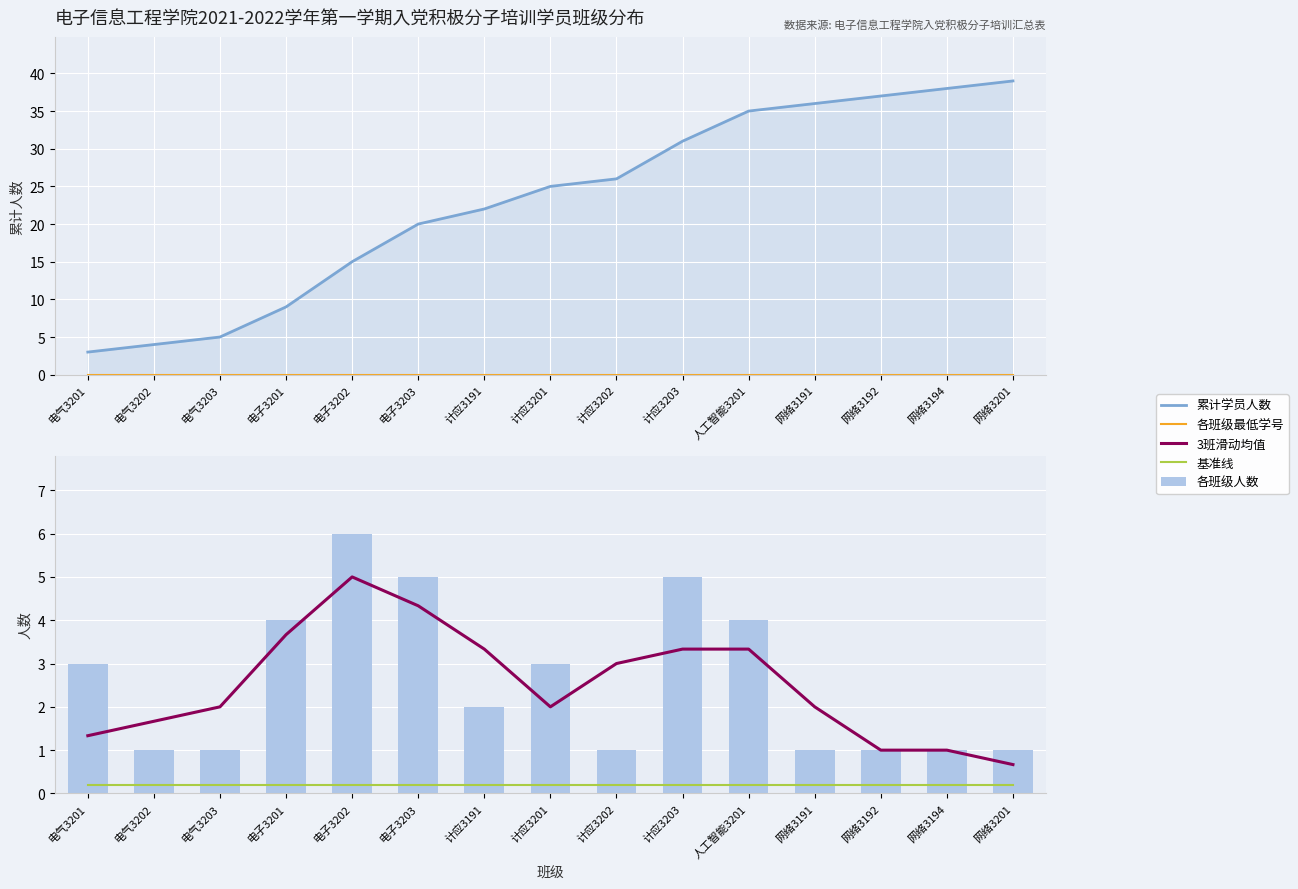

At how many categories does at least one series exceed 23?

8